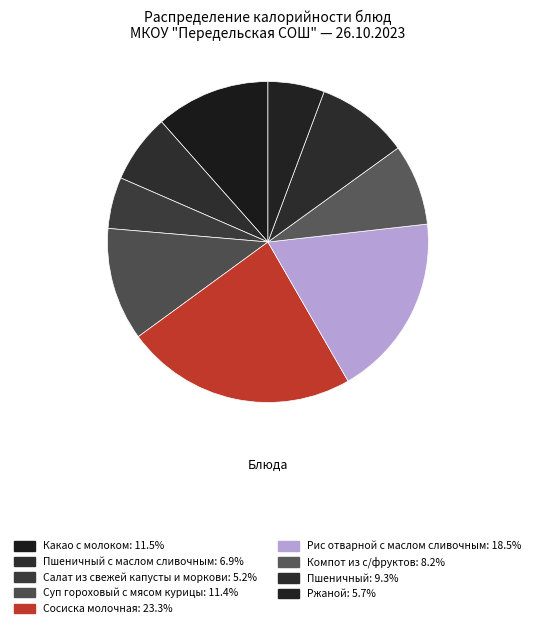

How many slices are in this pie chart?

9